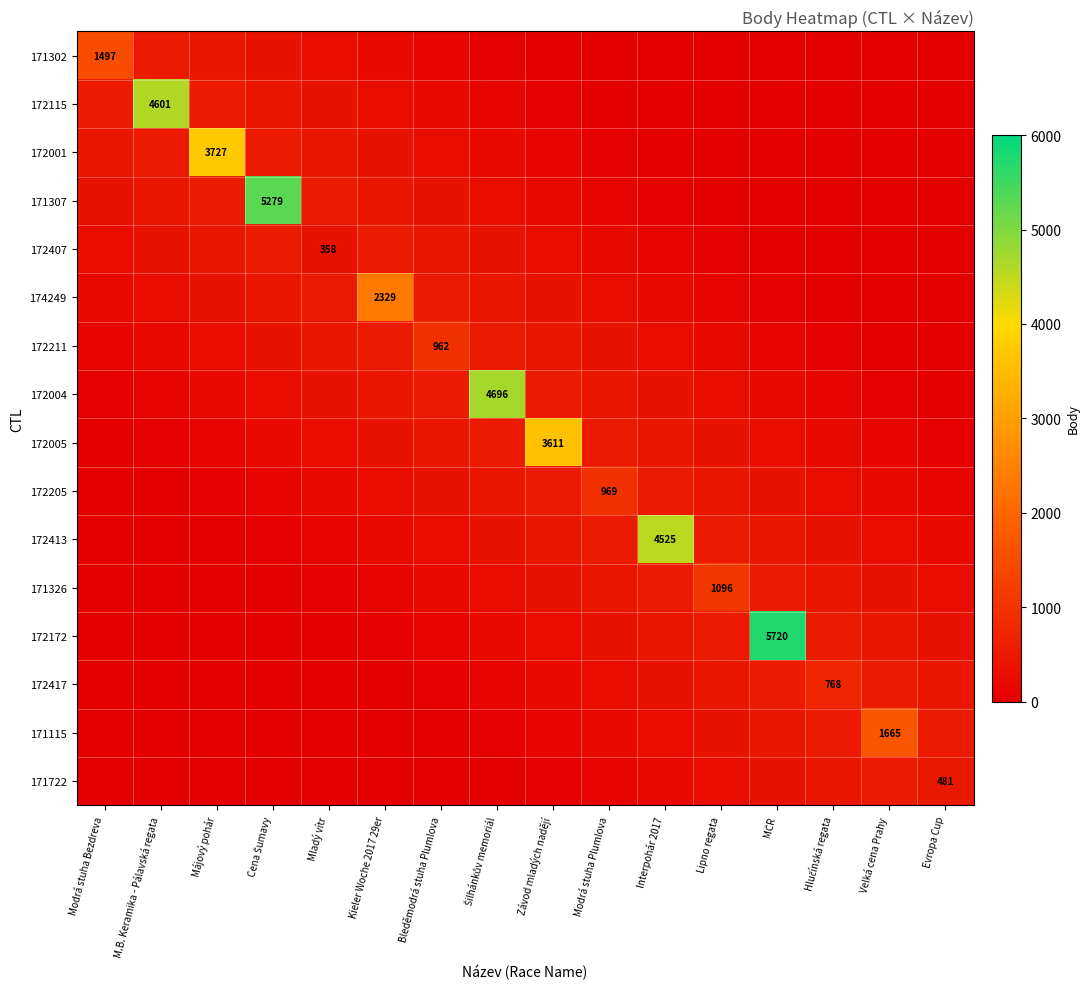

What is the maximum value shown in the chart?

5720